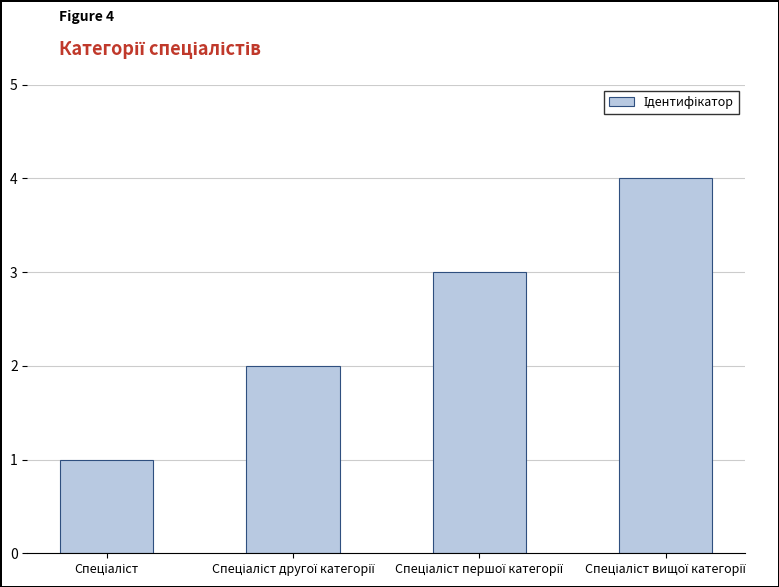

What is the greatest value displayed?

4